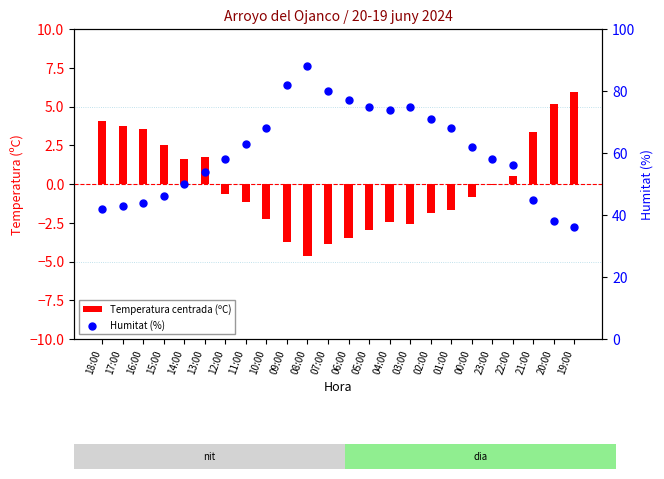

Which series has the widest spread of Y values?

Humitat (%)